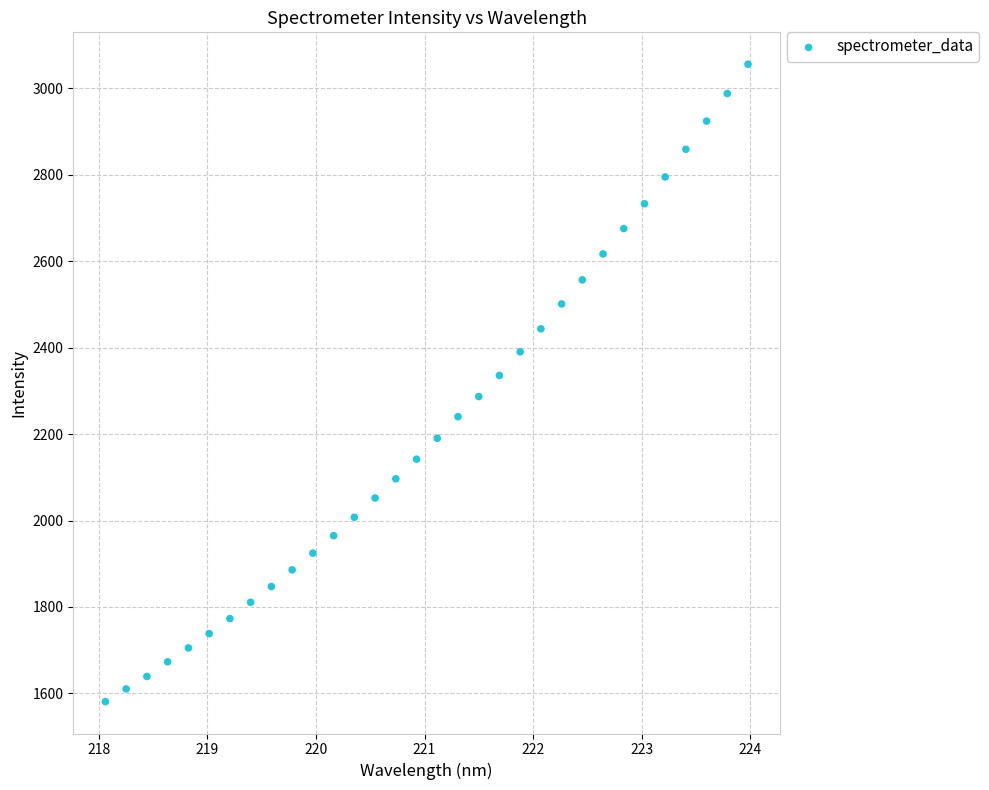

What is the range of Y values (max minus min)?

1474.8